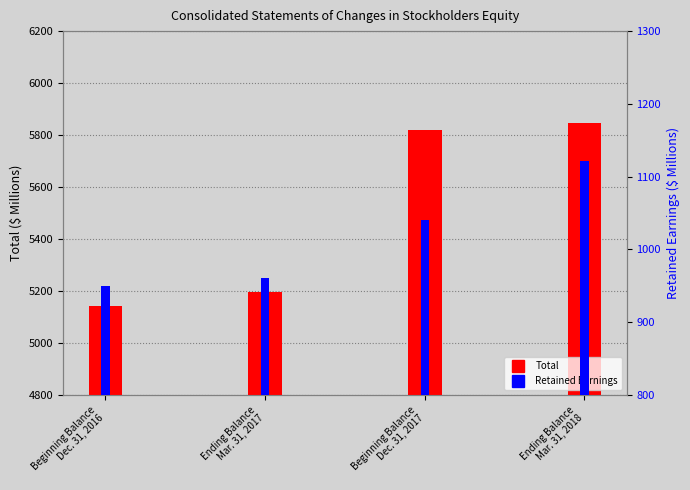

How many values in the Total series are below 5819?

2